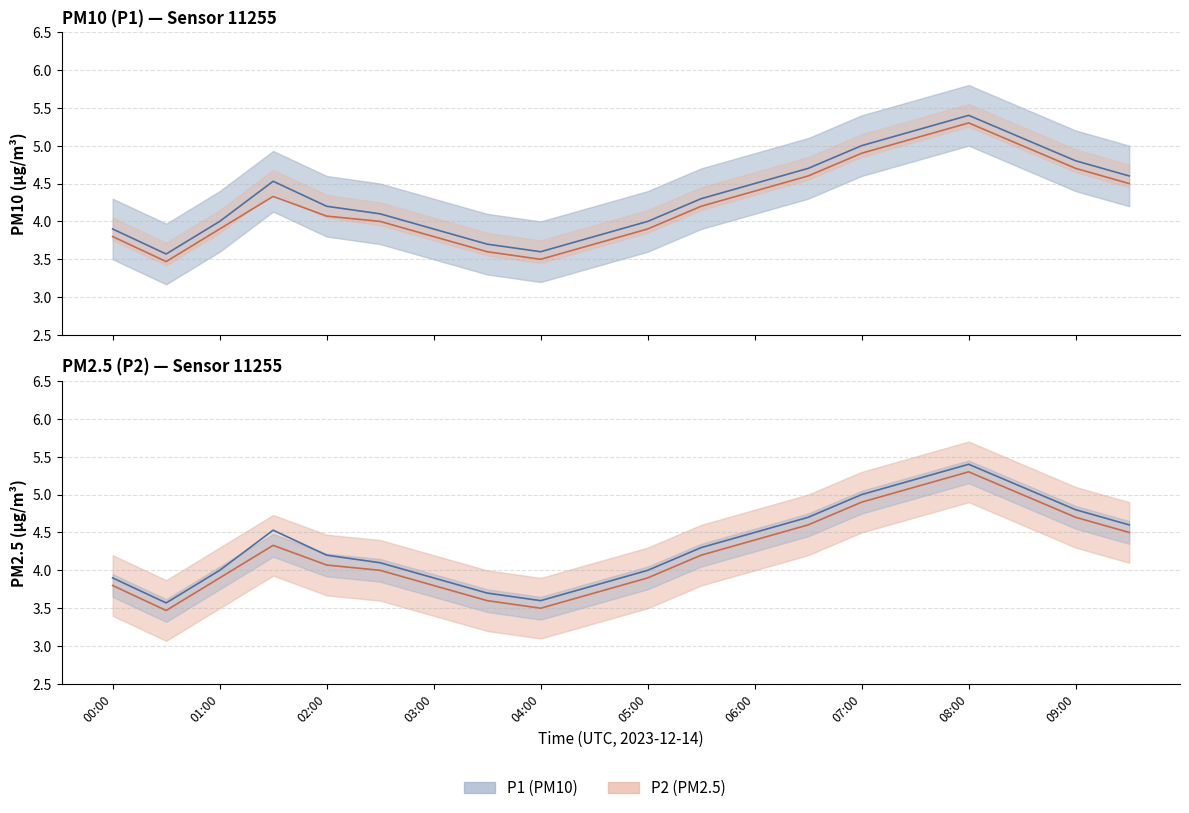

What is the difference between the second highest and minimum values in the P2 series?

1.6